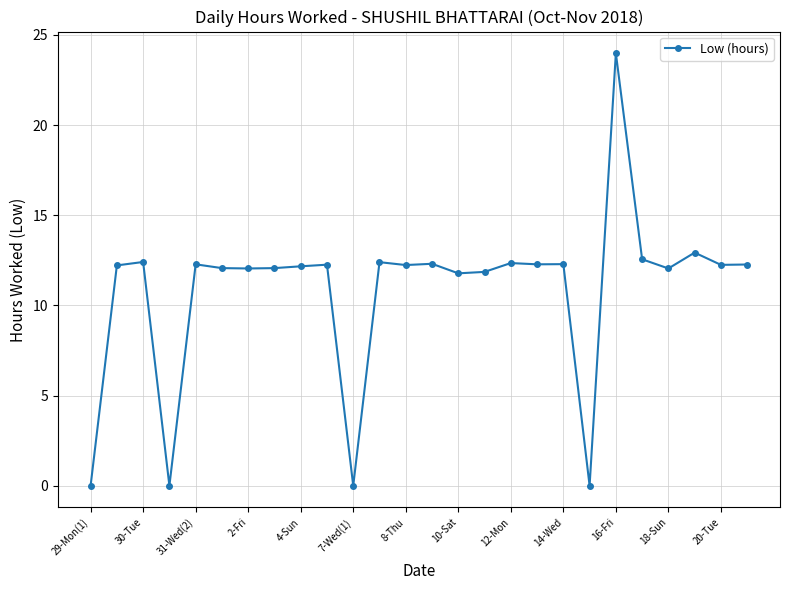

True or false: there are more than 0 points higher than both neighbors.

True